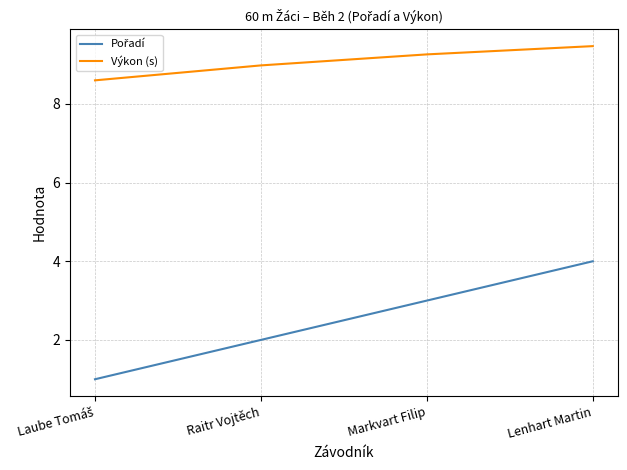

True or false: Výkon (s) has more than 1 interior local peaks.

False